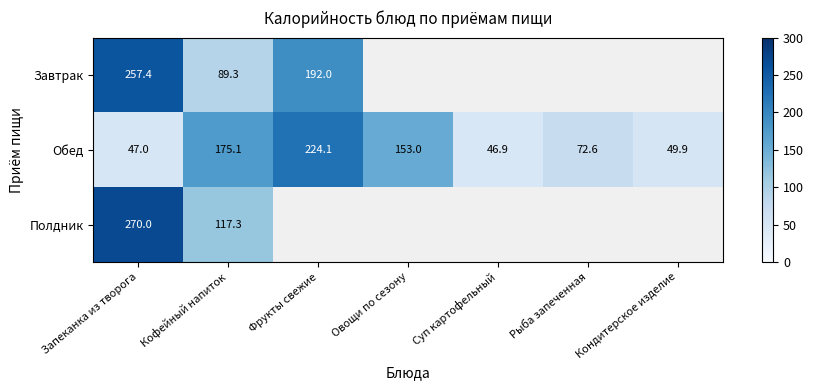

Is the value of Завтрак at Фрукты свежие greater than the value of Обед at Рыба запеченная?

Yes